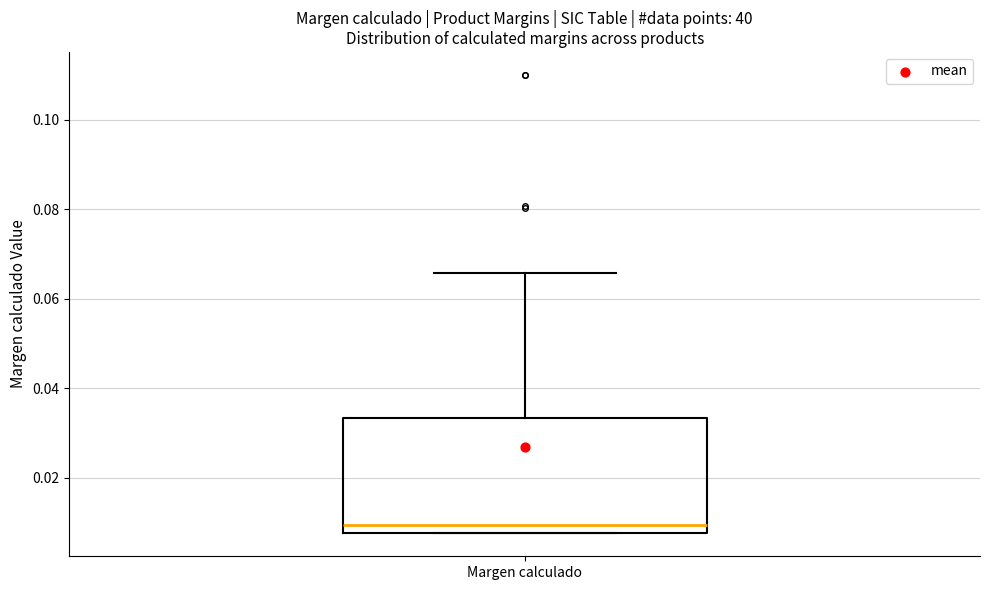

Read this box plot against the y-axis: the position of the median line, the range covered by the box, and the ends of both whiskers. The values are not printed on the chart, so give them approximately, as read against the axis.

median 0.010, box 0.008 to 0.034, whiskers 0.008 to 0.066